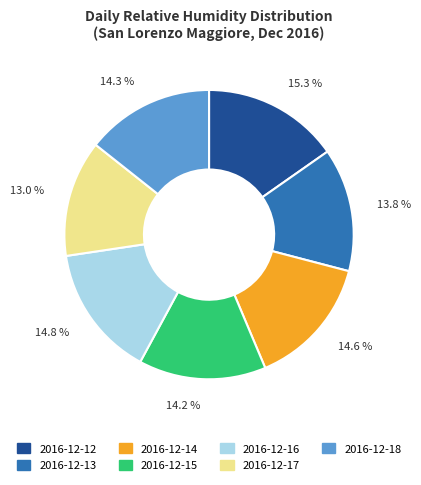

Approximately how many times larger is the value at 2016-12-16 compared to 2016-12-13?

1.1